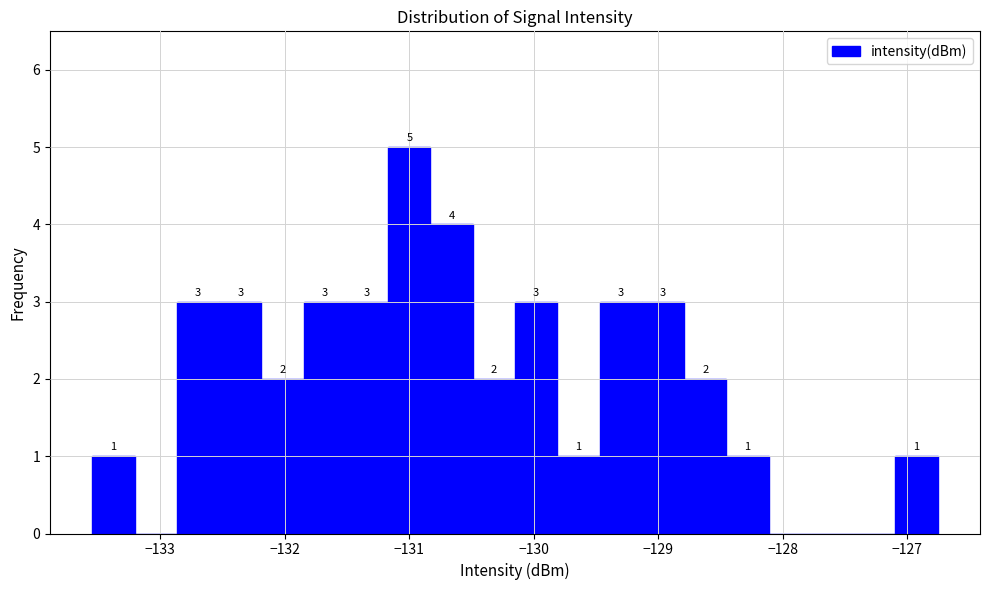

Around what value on the x-axis is the tallest bar? Give the approximate position of its centre, as read against the axis.

-131.0